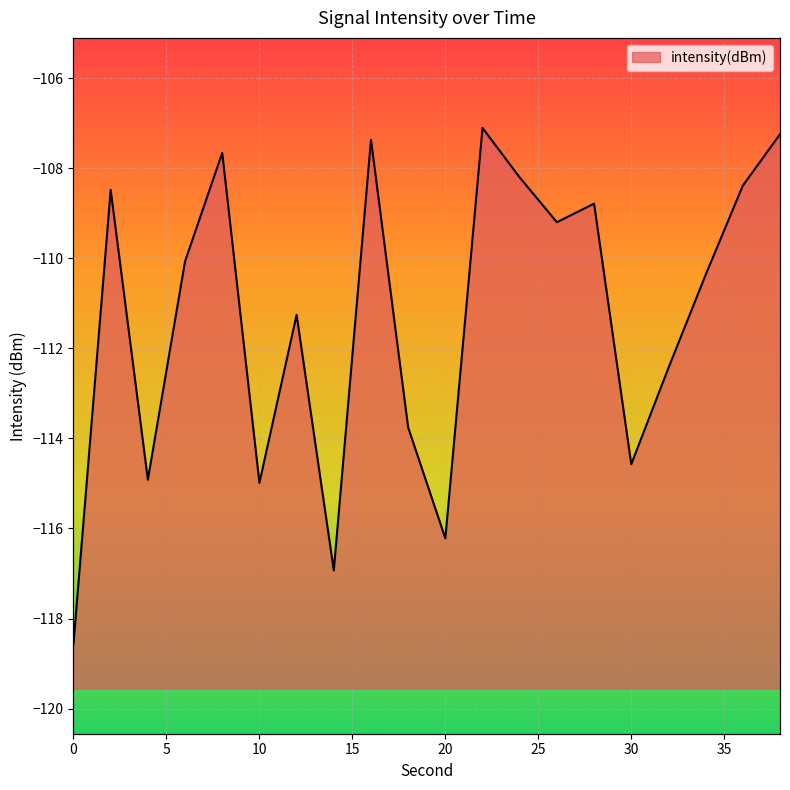

Where is the first local maximum?

2